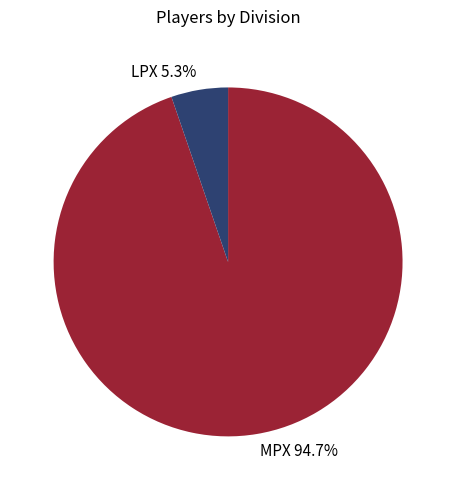

What is the ratio of the value at LPX to the value at MPX?

0.1